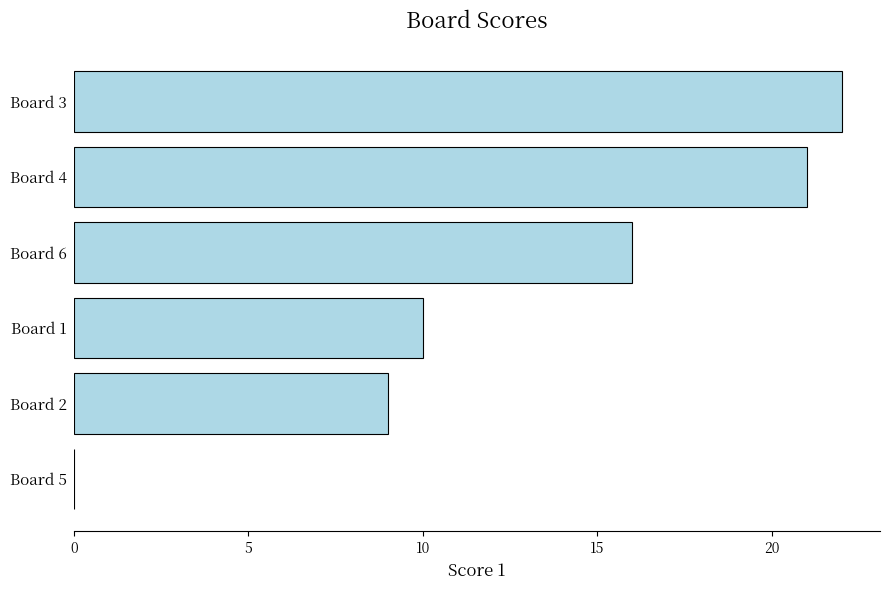

At which label is the value closest to 11?

Board 1